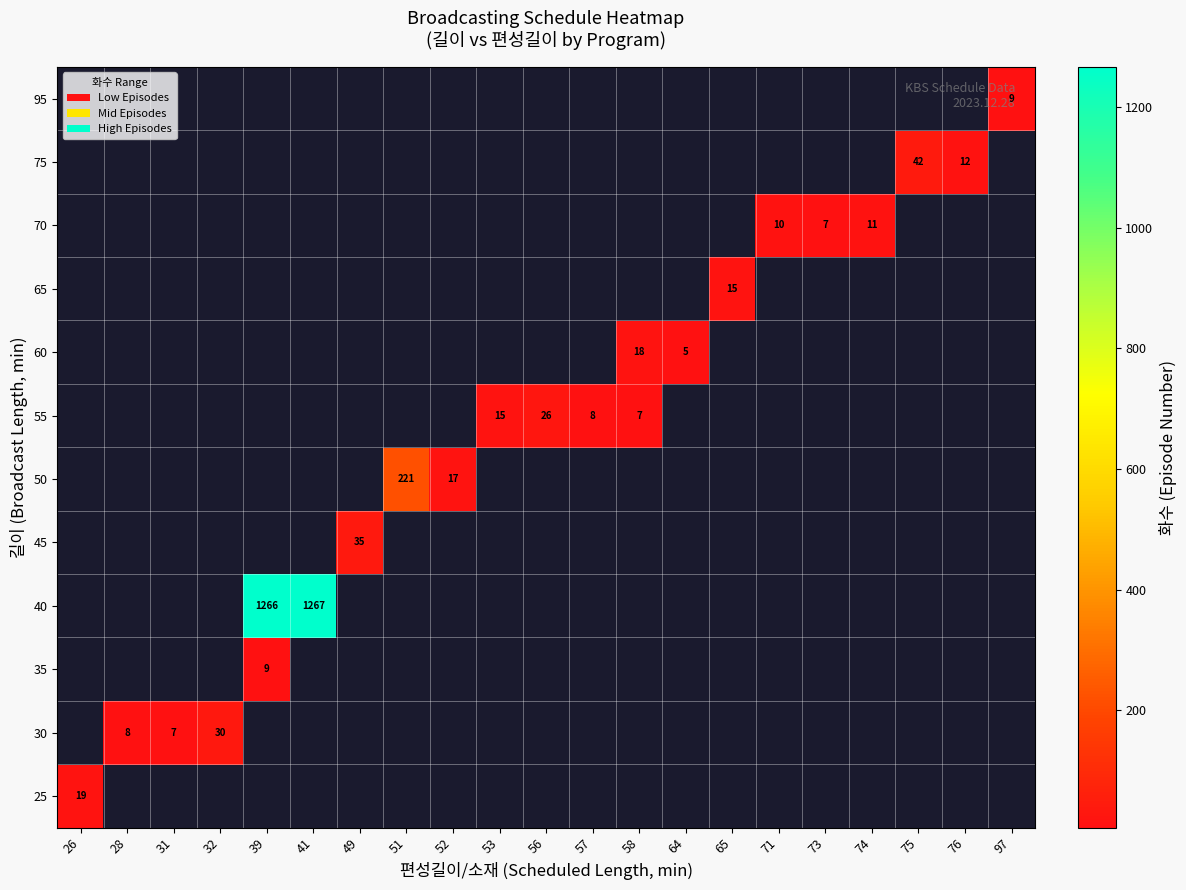

At which category does the chart reach its peak across all series?

41